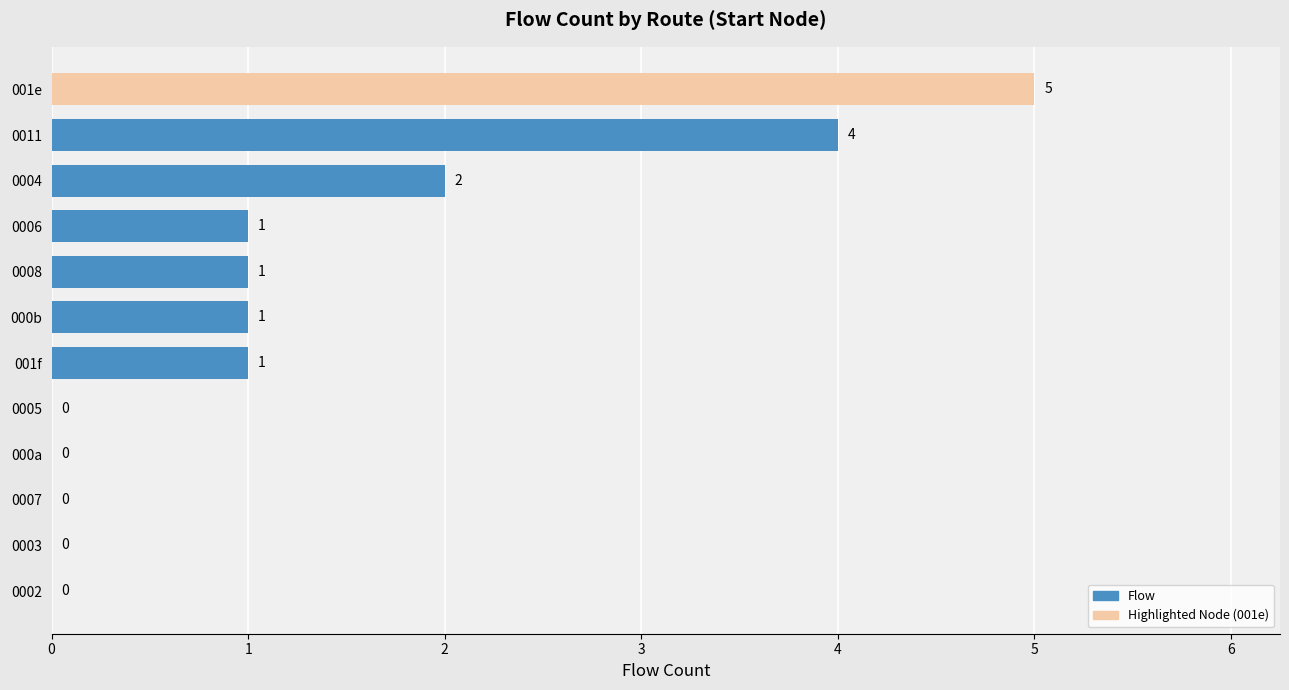

Is it true that the value at 001f is 1?

True